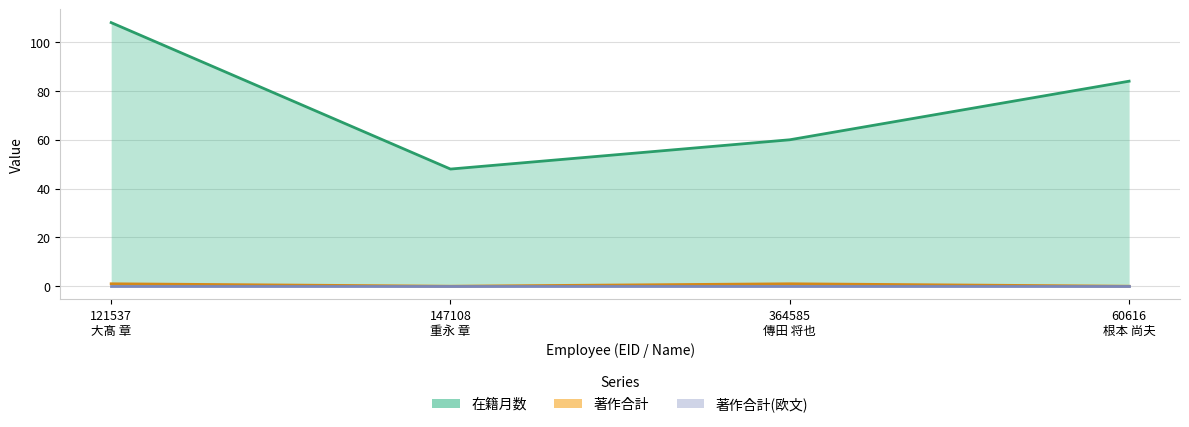

What position from the left is 60616
根本 尚夫?

4